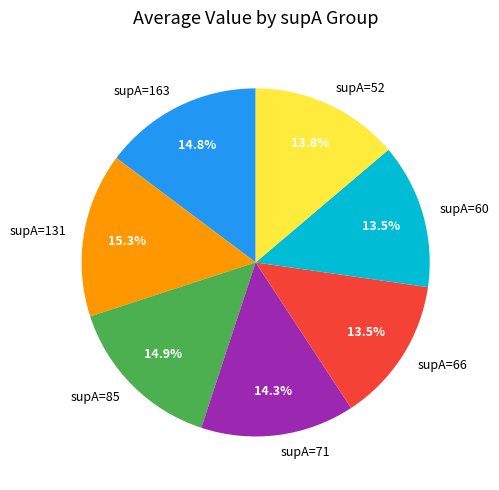

Approximately how many times larger is the value at supA=131 compared to supA=85?

1.0